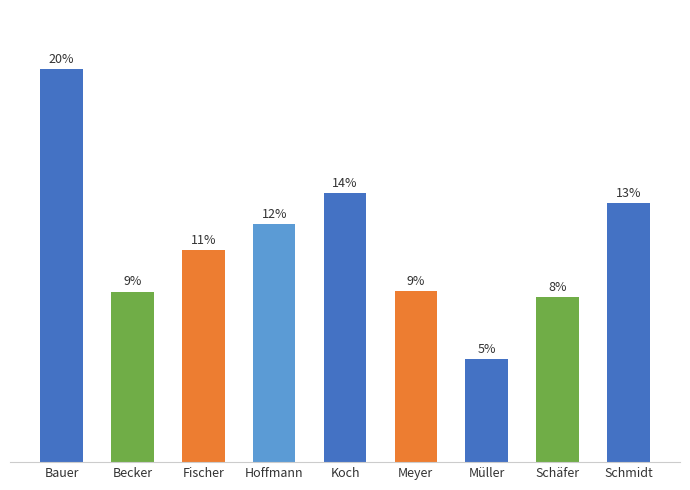

Count the number of categories in the chart.

9